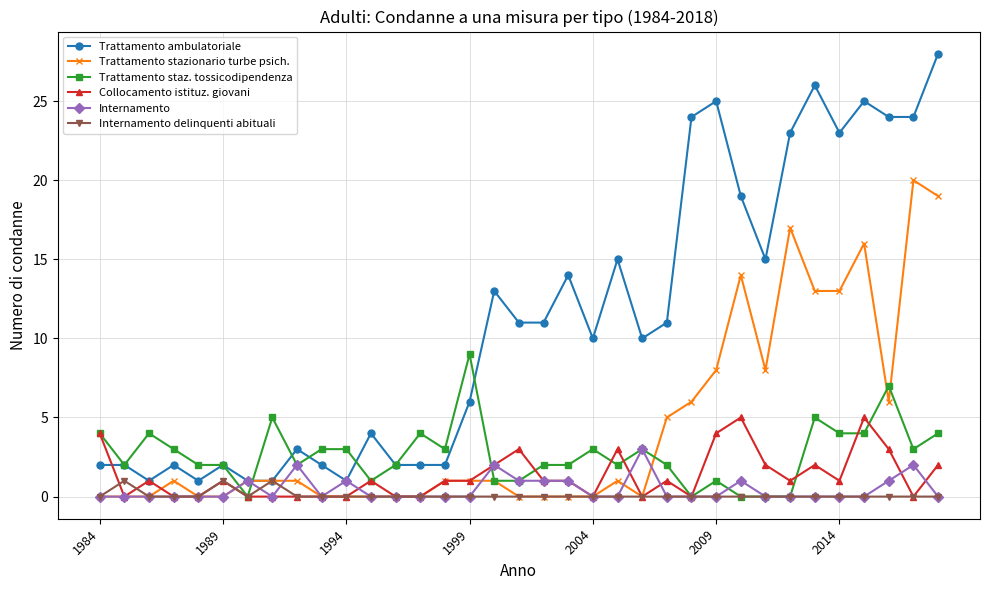

Reading right to left, list all the values displayed in this chart.

Trattamento ambulatoriale: 28	24	24	25	23	26	23	15	19	25	24	11	10	15	10	14	11	11	13	6	2	2	2	4	1	2	3	1	1	2	1	2	1	2	2
Trattamento stazionario turbe psich.: 19	20	6	16	13	13	17	8	14	8	6	5	0	1	0	0	0	0	1	1	1	0	0	0	0	0	1	1	1	0	0	1	0	0	0
Trattamento staz. tossicodipendenza: 4	3	7	4	4	5	0	0	0	1	0	2	3	2	3	2	2	1	1	9	3	4	2	1	3	3	2	5	0	2	2	3	4	2	4
Collocamento istituz. giovani: 2	0	3	5	1	2	1	2	5	4	0	1	0	3	0	1	1	3	2	1	1	0	0	1	0	0	0	0	0	1	0	0	1	0	4
Internamento: 0	2	1	0	0	0	0	0	1	0	0	0	3	0	0	1	1	1	2	0	0	0	0	0	1	0	2	0	1	0	0	0	0	0	0
Internamento delinquenti abituali: 0	0	0	0	0	0	0	0	0	0	0	0	0	0	0	0	0	0	0	0	0	0	0	0	0	0	0	1	0	1	0	0	0	1	0